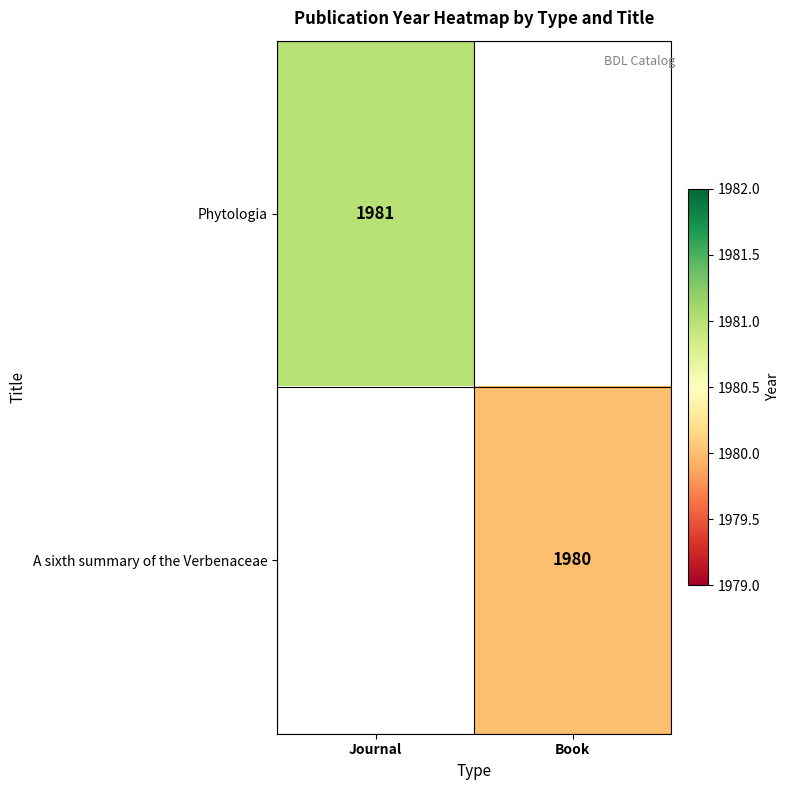

True or false: A sixth summary of the Verbenaceae has a value of 3111 at Book.

False